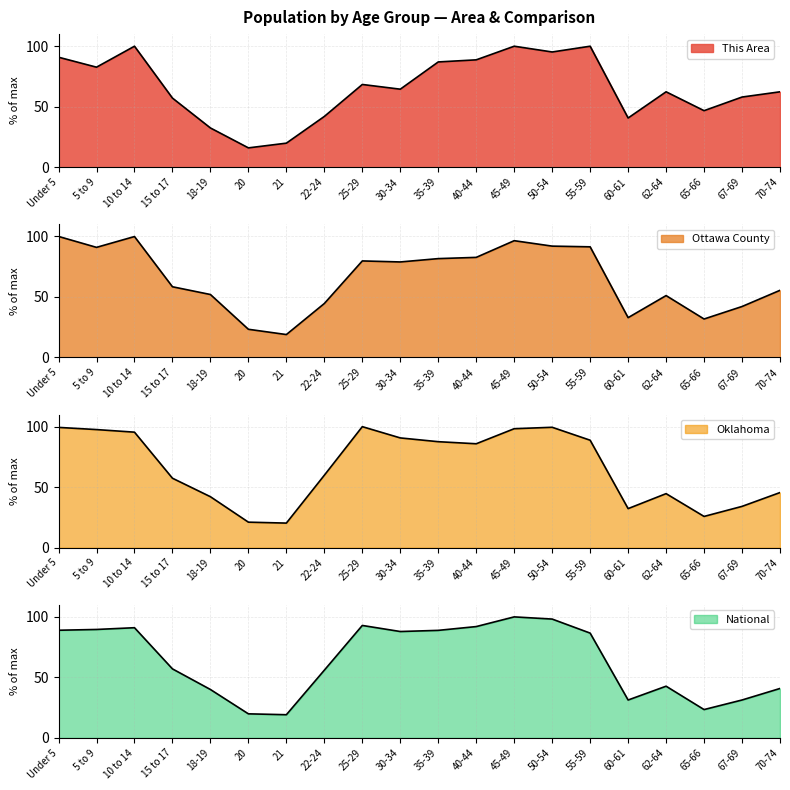

What is the maximum value shown in the chart?

100.0